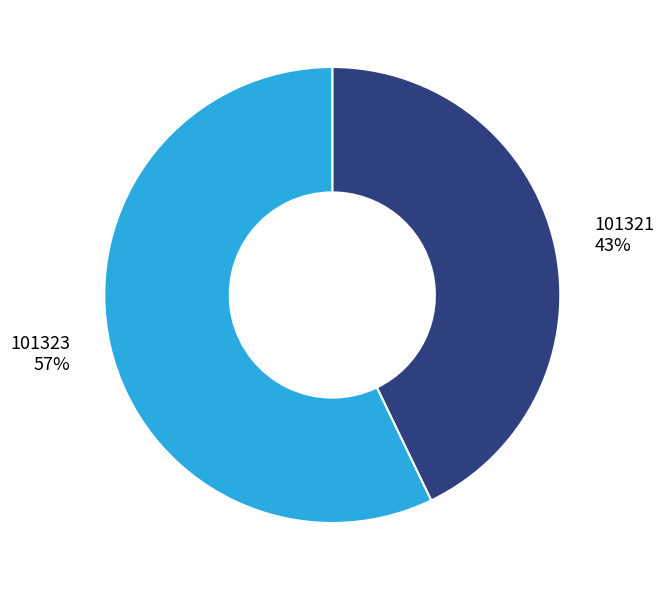

Between 101321 and 101323, which is larger?

101323